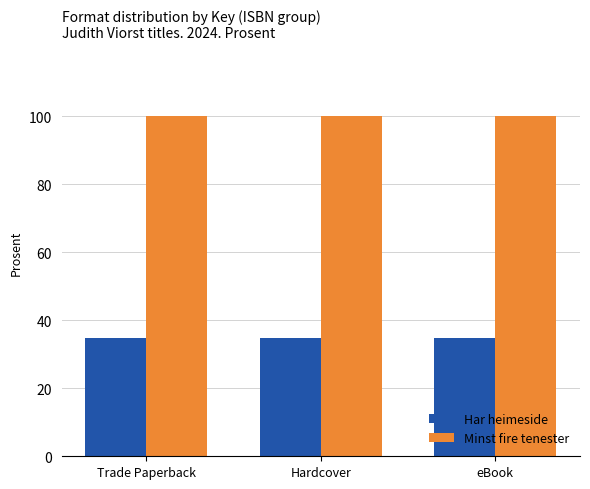

How many categories are shown in the chart?

3